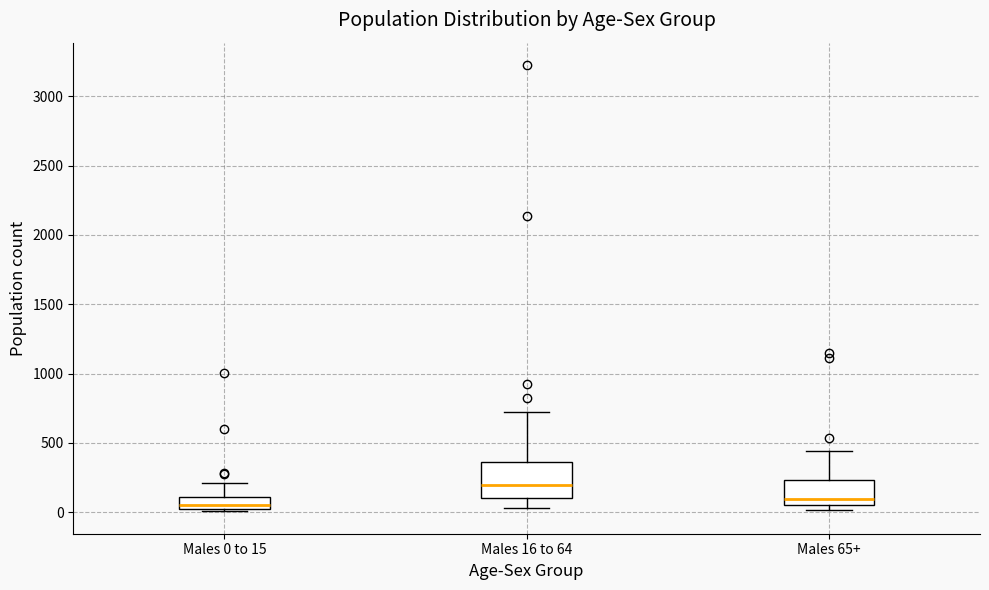

Which box is the tallest, from its lower edge to its upper edge?

Males 16 to 64